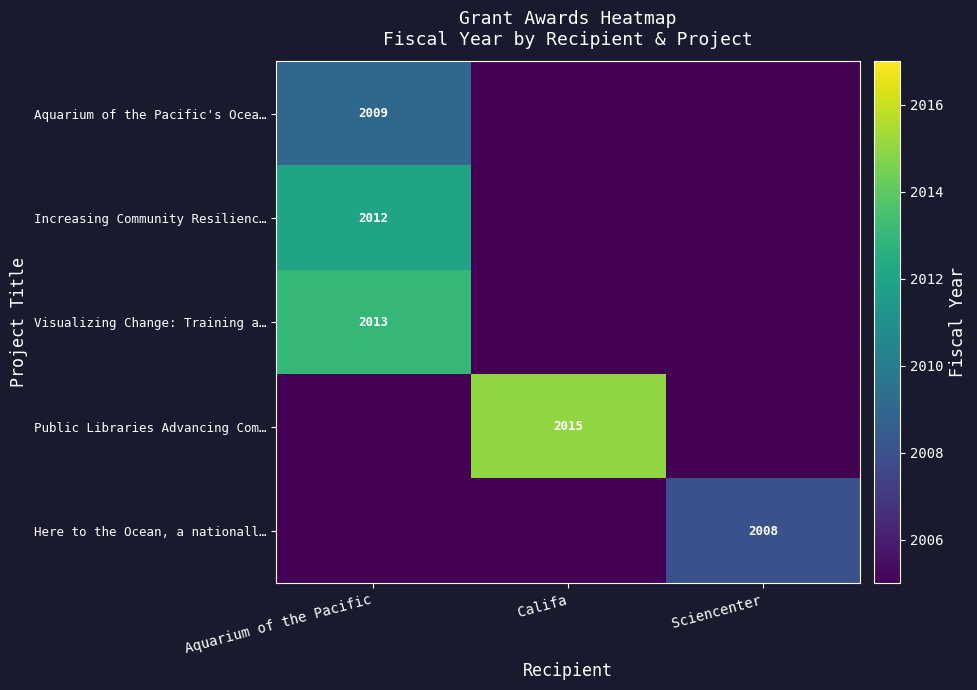

The Aquarium of the Pacific's Ocea… series shows 3610 at Aquarium of the Pacific. True or false?

False